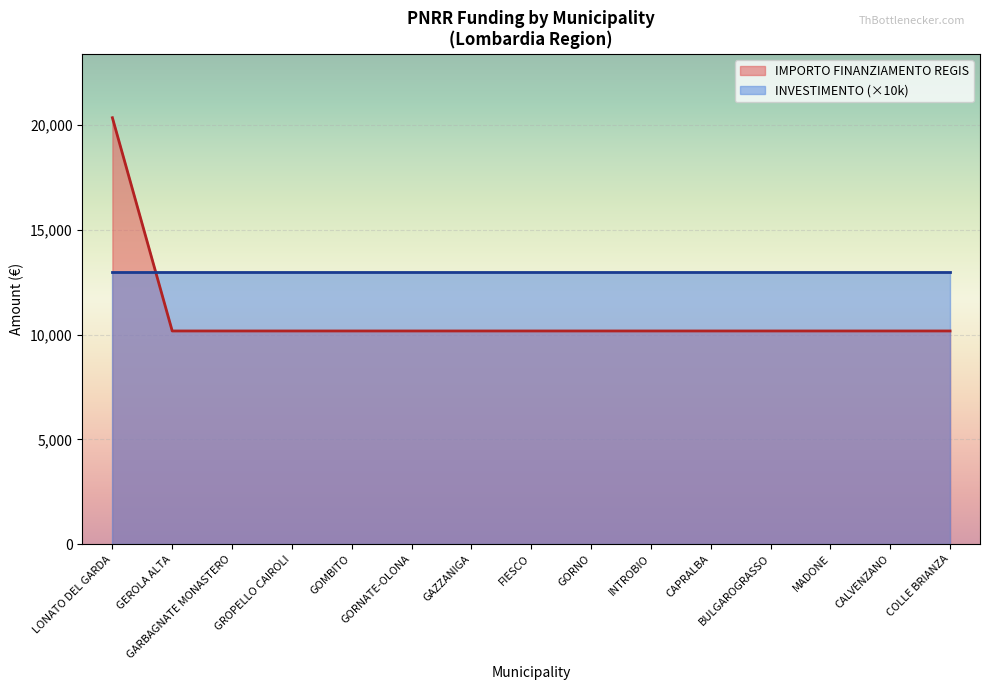

Reading left to right, list all the values displayed in this chart.

20344	10172	10172	10172	10172	10172	10172	10172	10172	10172	10172	10172	10172	10172	10172